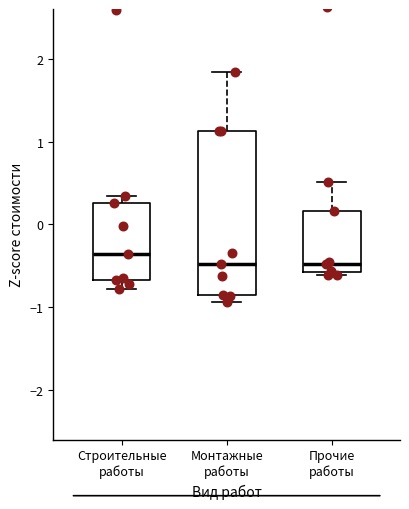

Where is the upper edge of the box for Строительные работы on the y-axis? The values are not printed on the chart, so give them approximately, as read against the axis.

0.3